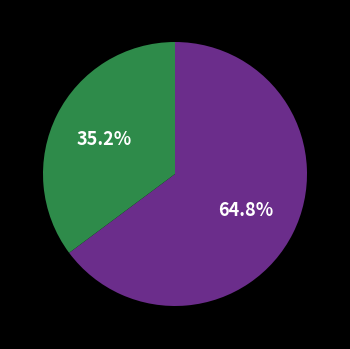

Is there a majority slice in this chart?

Yes